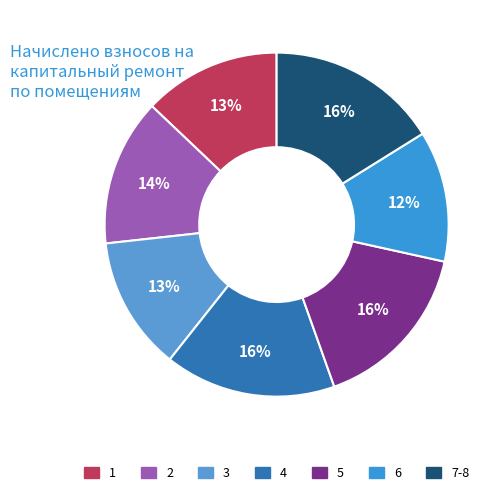

To the nearest percent, what is the average slice percentage?

14%